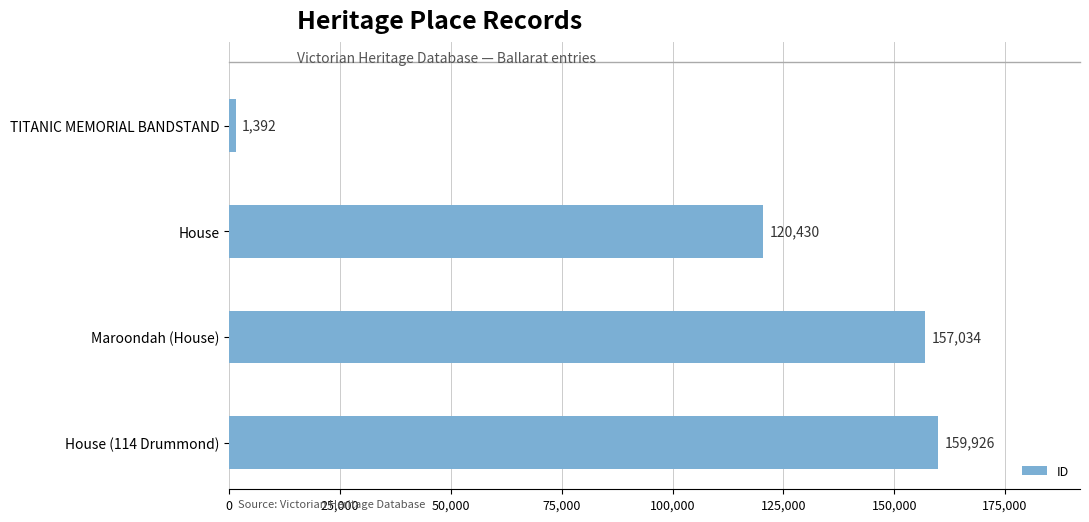

What is the value of the 4th bar from the top?

159926